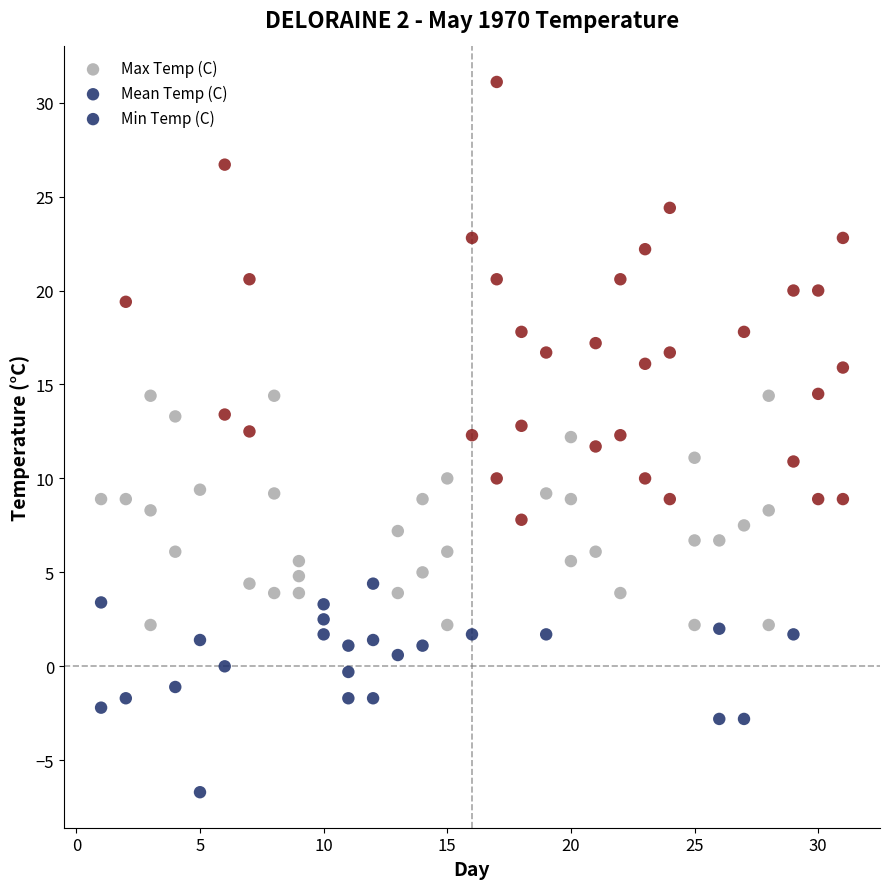

How many data points are displayed?

93